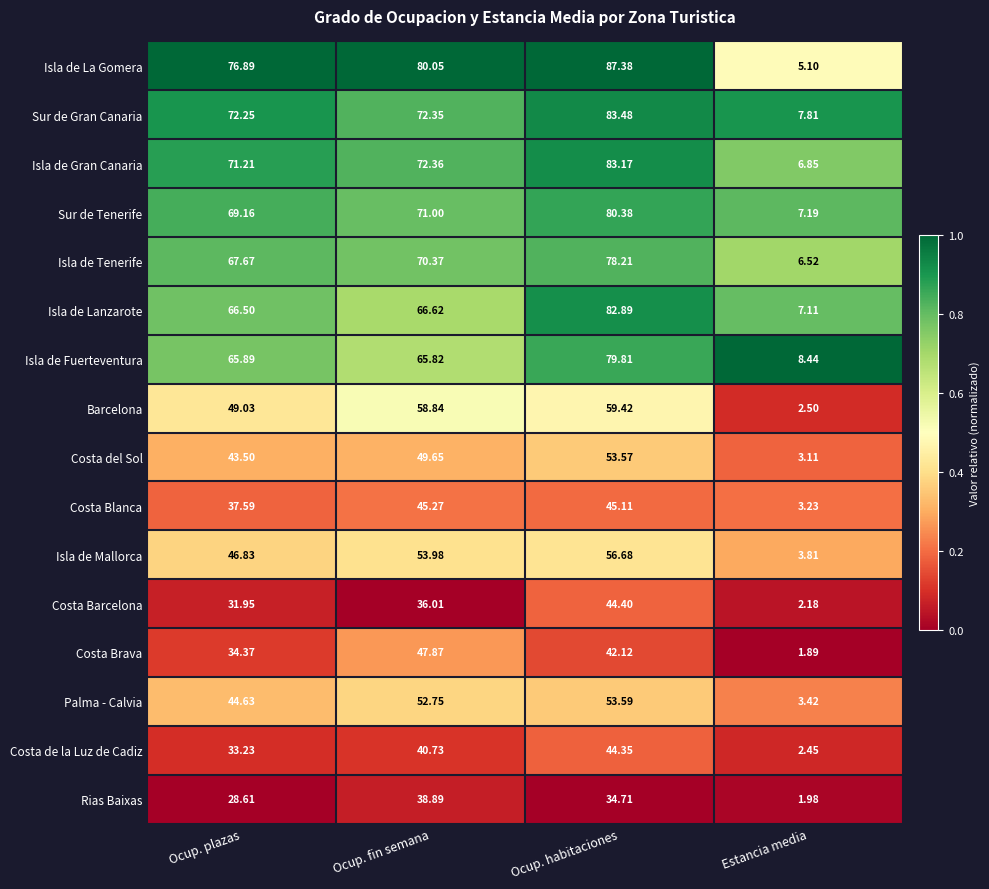

Between Ocup. plazas and Estancia media, which series saw the biggest shift?

Isla de La Gomera